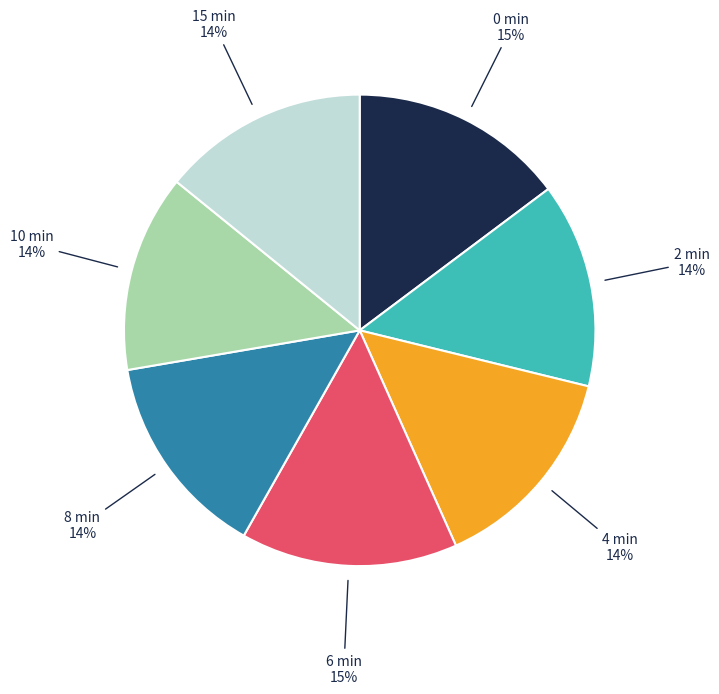

To the nearest percent, what is the average slice percentage?

14%